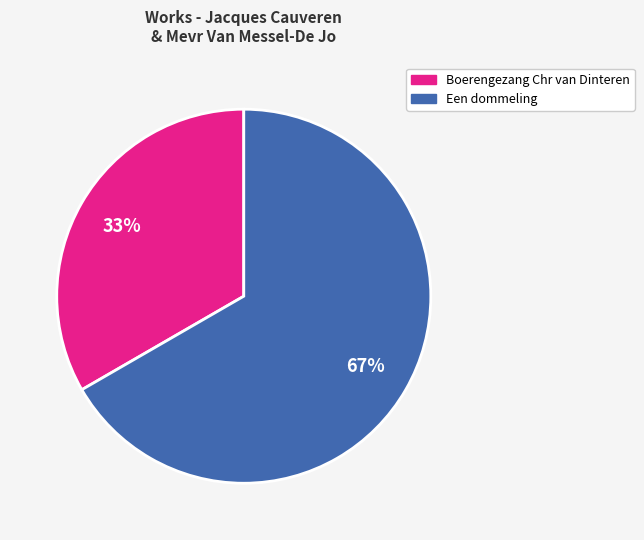

Rank the categories by value from lowest to highest.

Boerengezang Chr van Dinteren, Een dommeling